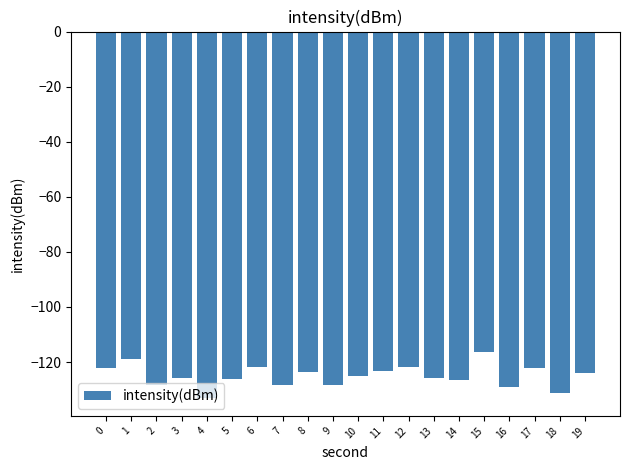

What is the minimum value shown in the chart?

-132.9